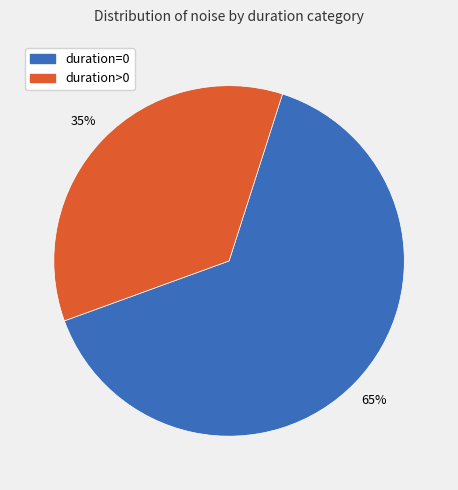

Is the sum of duration>0 and duration=0 greater than half?

Yes